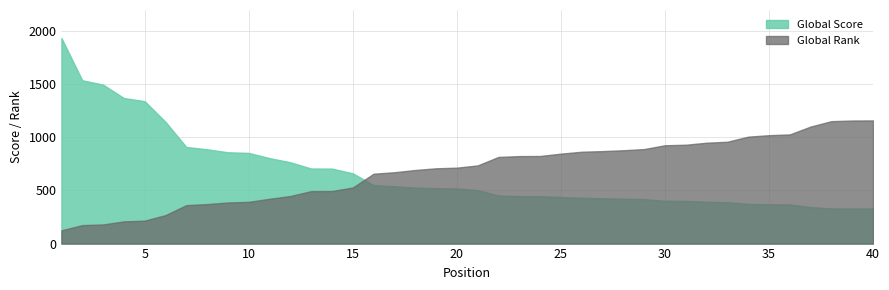

Which series ends up on top after the final intersection of Global Score and Global Rank?

Global Rank